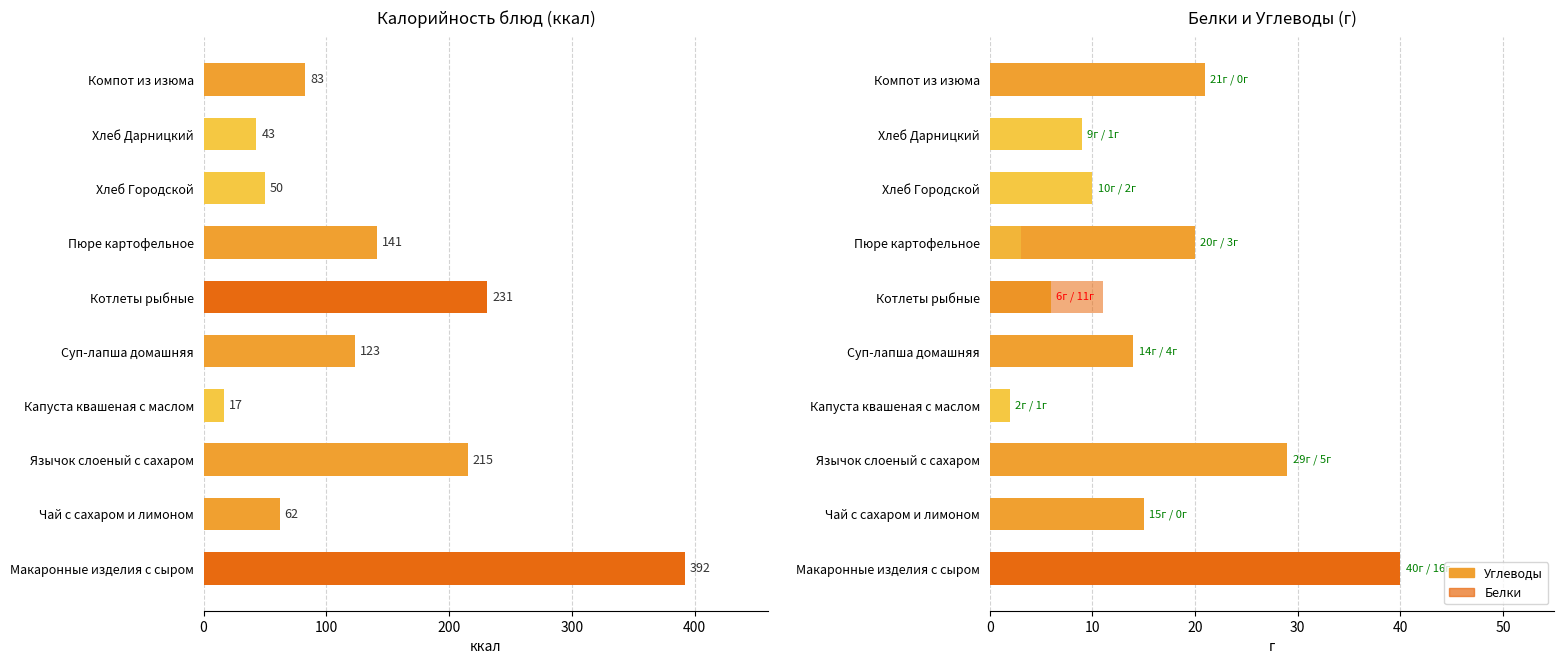

Reading right to left, extract all data points from this chart.

Калорийность: 83	43	50	141	231	123	17	215	62	392
Углеводы: 21	9	10	20	6	14	2	29	15	40
Белки: 0	1	2	3	11	4	1	5	0	16